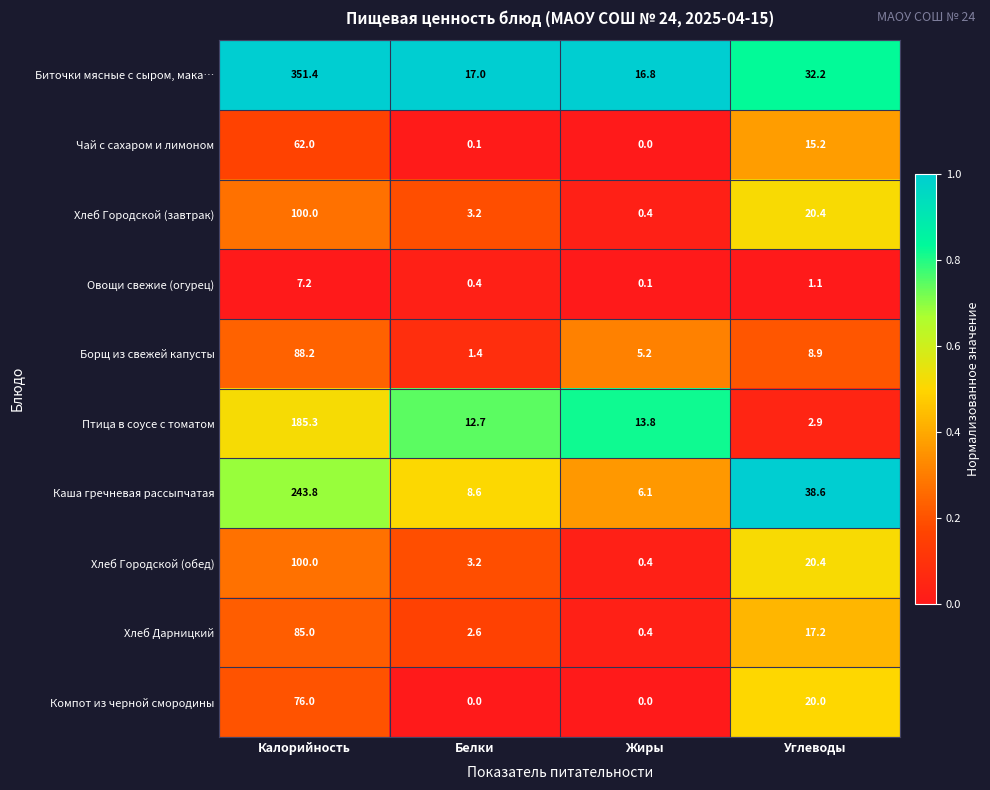

At which label is Каша гречневая рассыпчатая closest to 124?

Углеводы